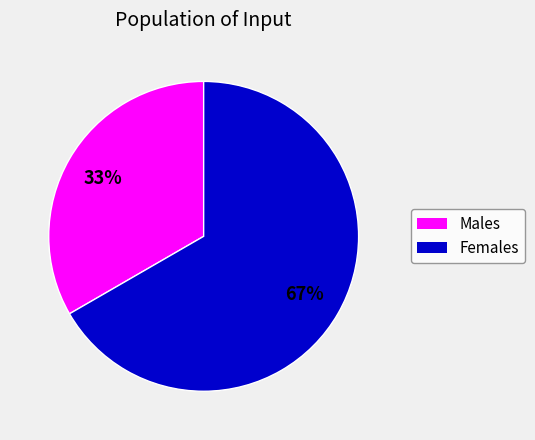

How many slices are in this pie chart?

2